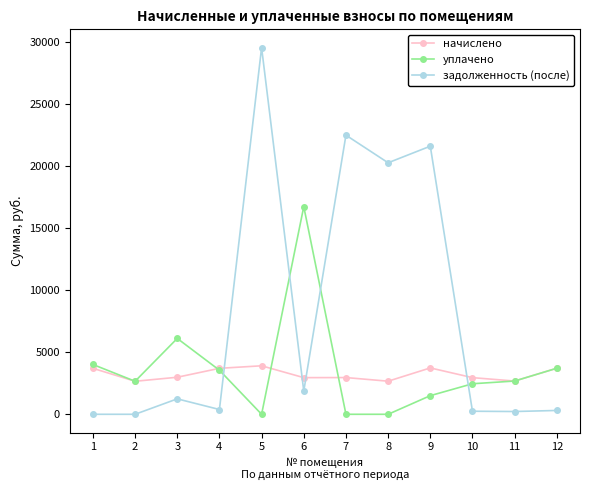

Between 1 and 9, which series saw the biggest shift?

задолженность (после)